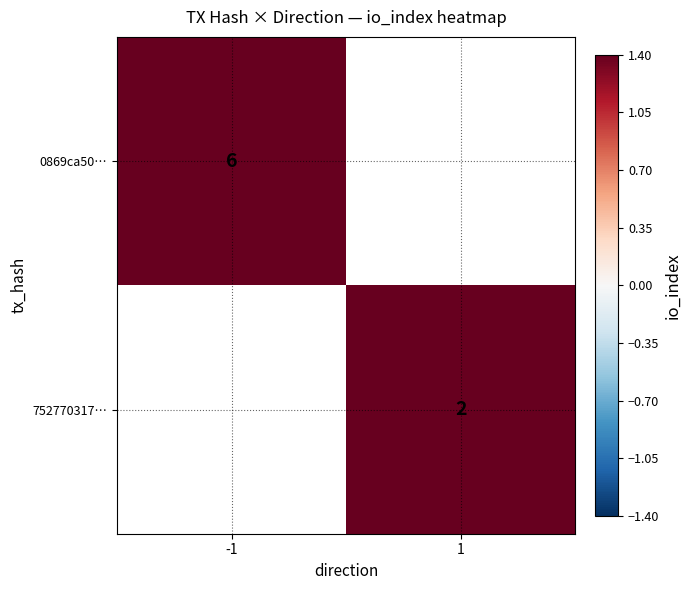

The 0869ca50… series shows 10 at -1. True or false?

False